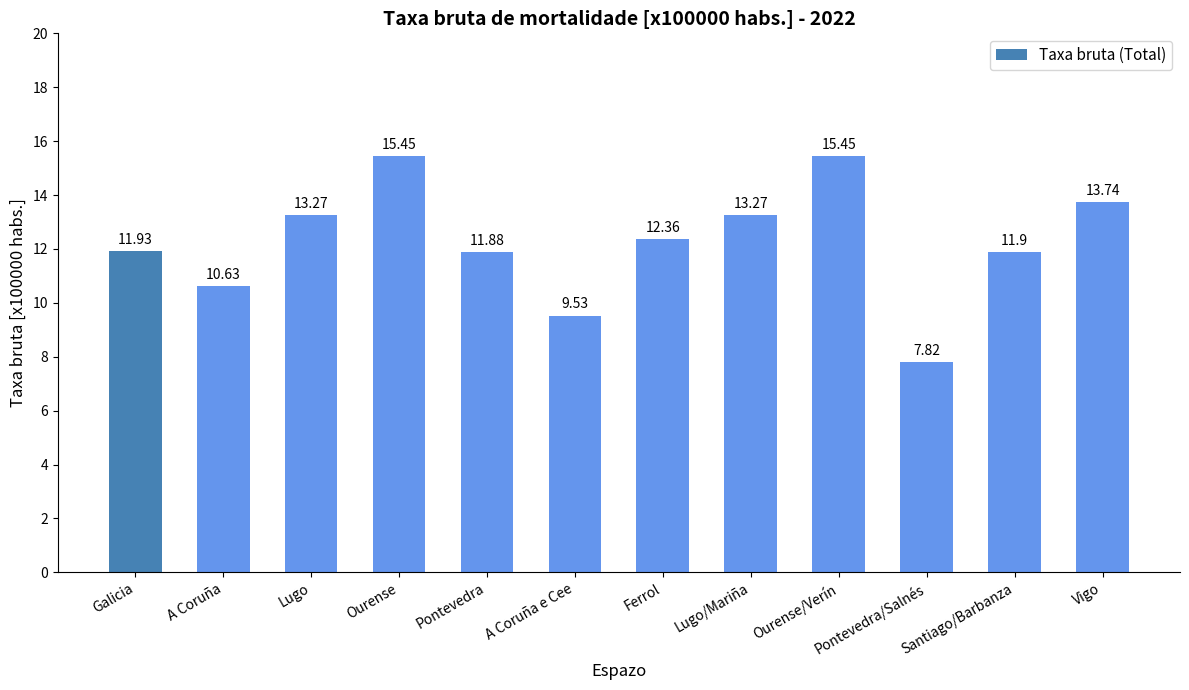

Which category has the lowest value across all series?

Pontevedra/Salnés